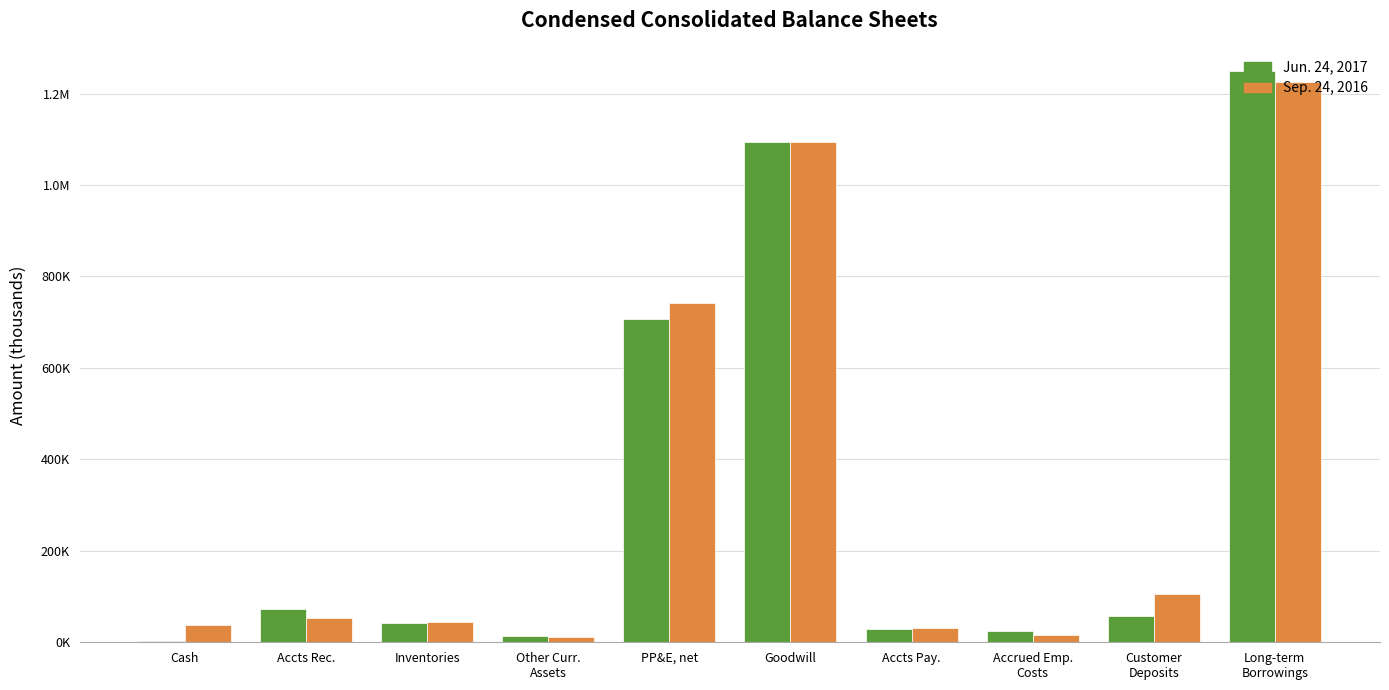

Does the chart contain stacked bars?

No